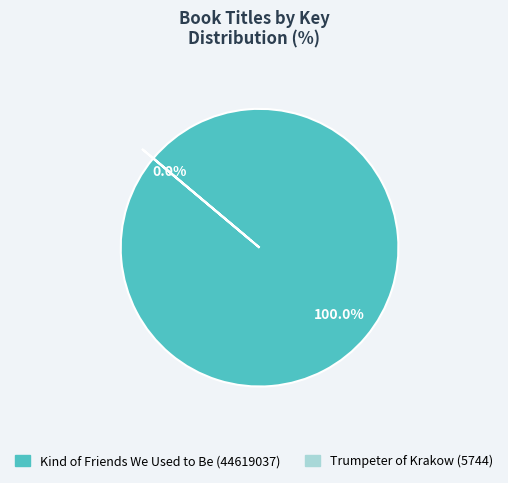

What is the largest slice in the pie chart?

Kind of Friends We Used to Be (44619037)